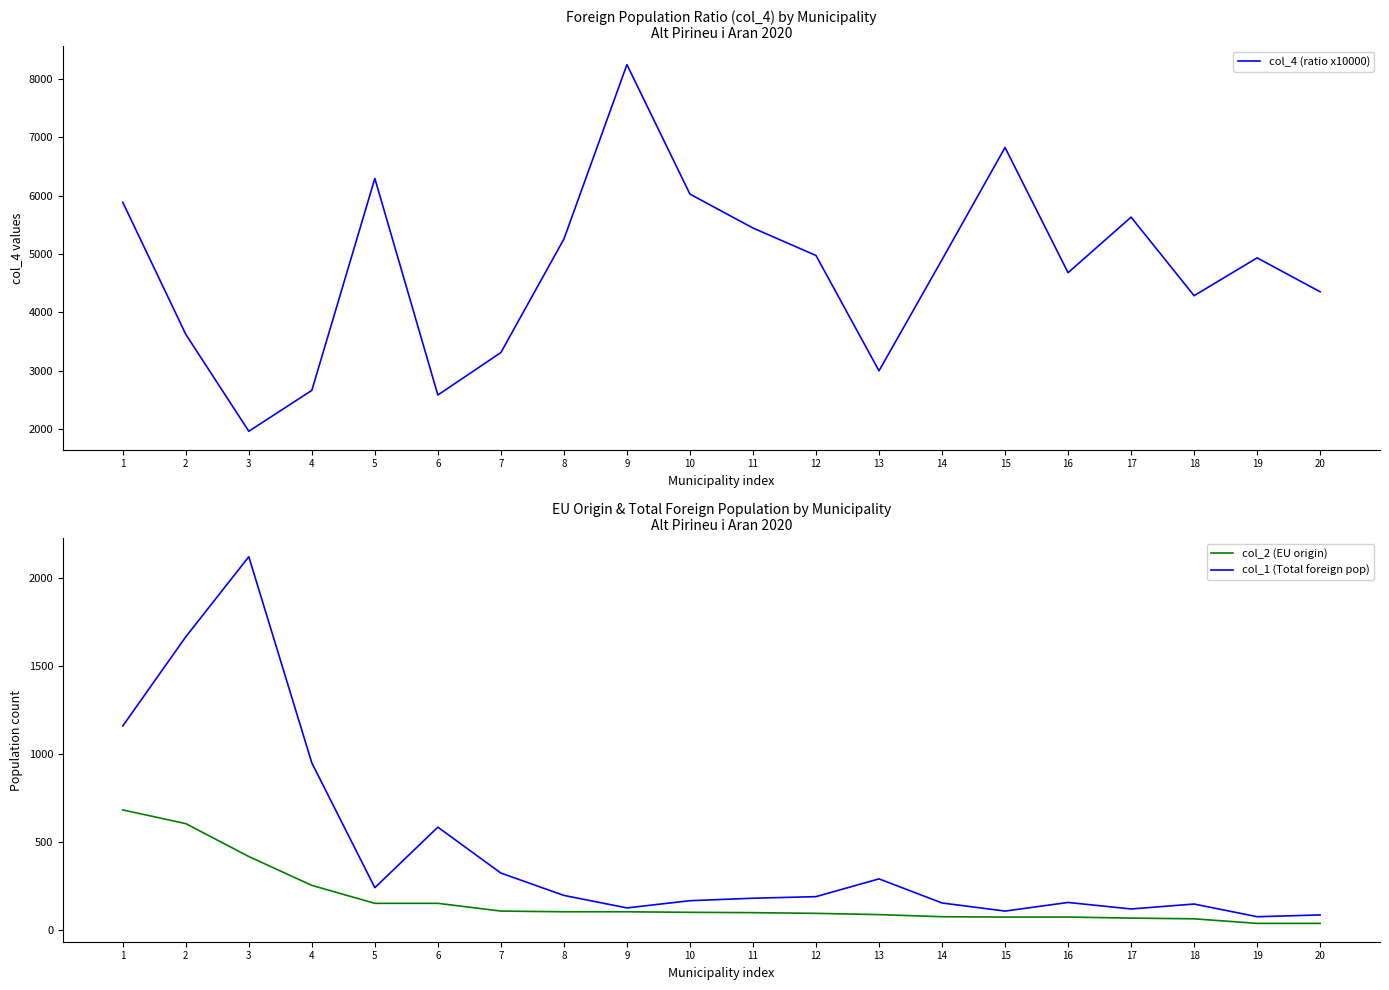

What are all the series names shown in the legend?

col_4 (ratio x10000), col_2 (EU origin), col_1 (Total foreign pop)